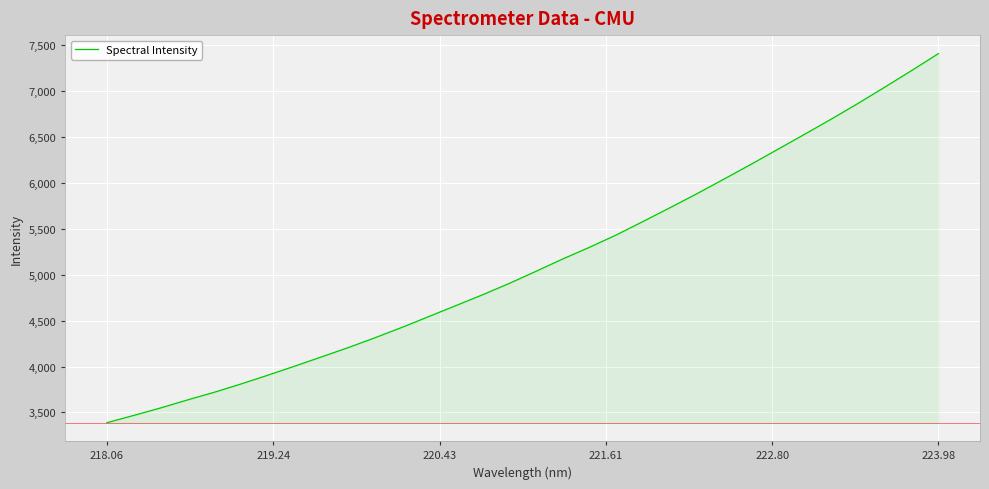

Reading left to right, transcribe all the data shown in this chart.

3387.5	3466.9	3548.4	3635.6	3719.5	3810.1	3906.0	4004.4	4105.4	4207.5	4315.1	4427.7	4545.6	4663.9	4782.4	4907.3	5039.5	5174.5	5302.1	5436.9	5584.2	5733.6	5885.5	6043.4	6203.0	6366.6	6530.6	6696.8	6868.3	7045.8	7226.2	7411.3